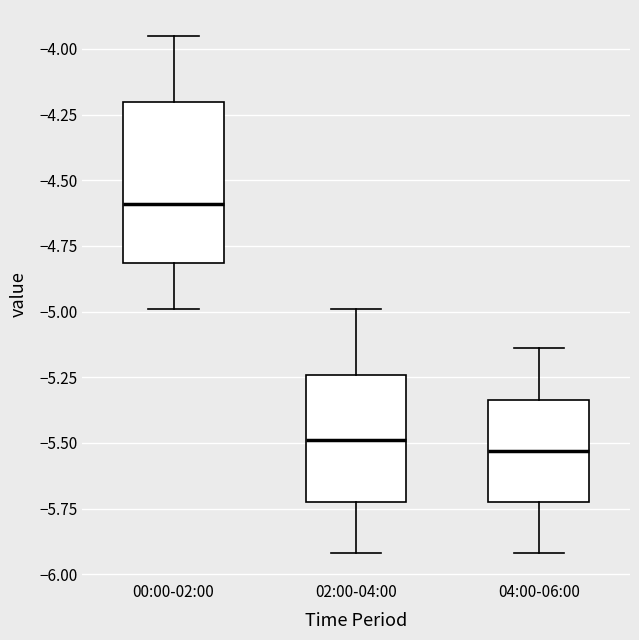

Reading left to right, read every box against the y-axis: the position of its median line, the range the box covers, and the ends of its whiskers. The values are not printed on the chart, so give them approximately, as read against the axis.

00:00-02:00: median -4.60, box -4.80 to -4.20, whiskers -5.00 to -3.95
02:00-04:00: median -5.50, box -5.70 to -5.25, whiskers -5.90 to -5.00
04:00-06:00: median -5.55, box -5.70 to -5.35, whiskers -5.90 to -5.15